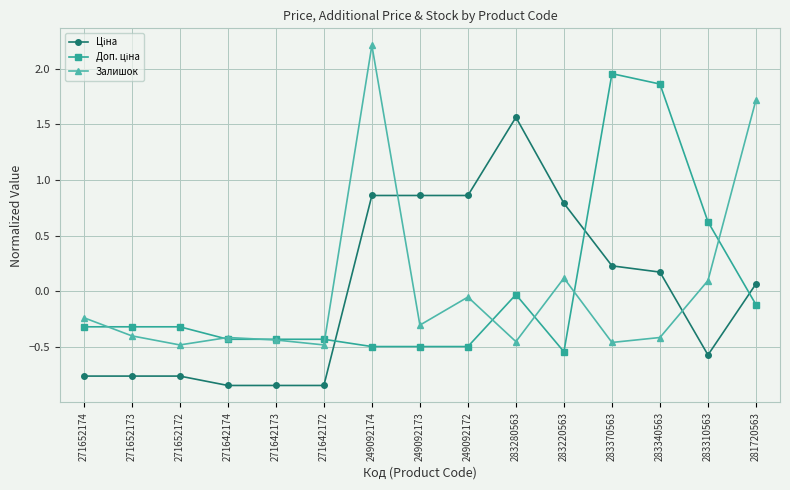

What is the difference between the second highest and second lowest values in the Залишок series?

2.2